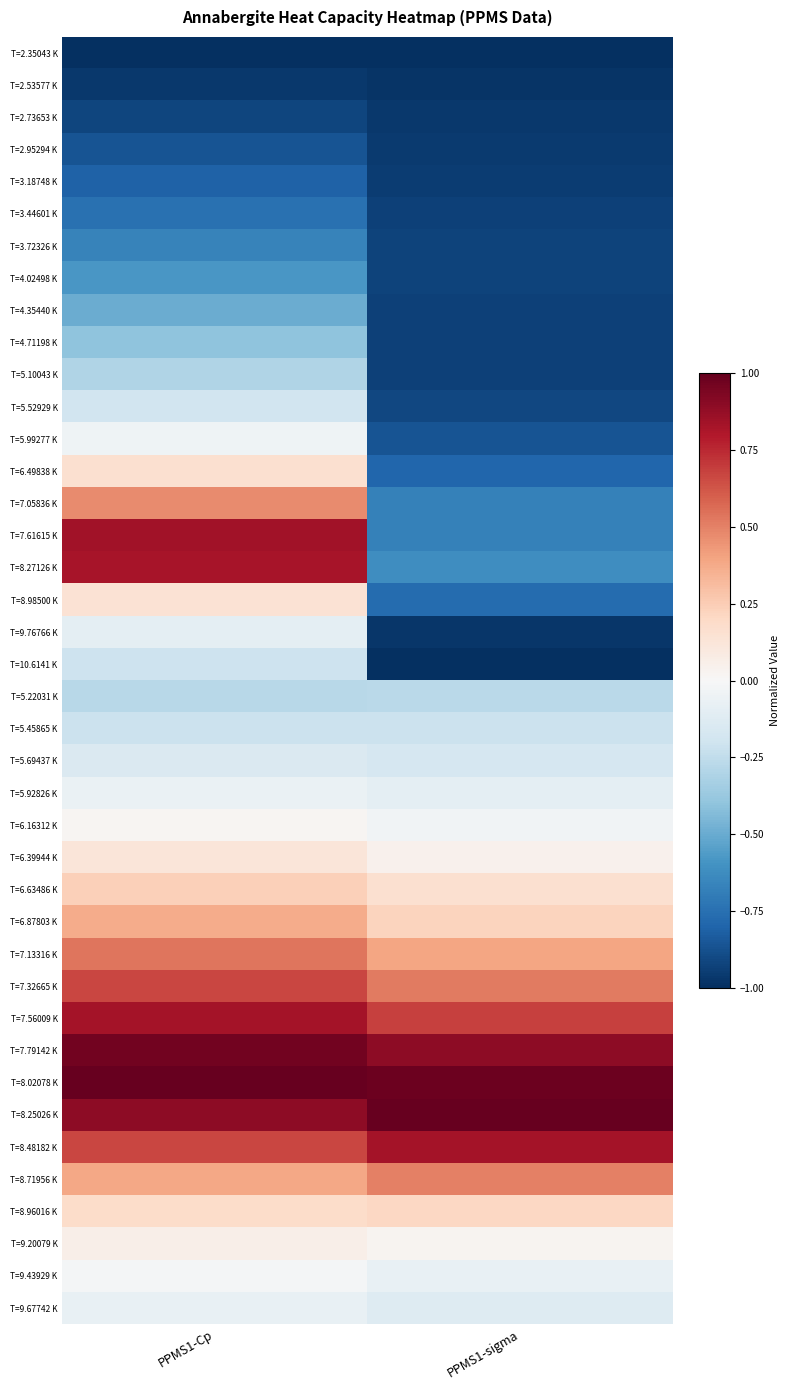

What is the difference between the highest and lowest values at PPMS1-sigma?

2.0